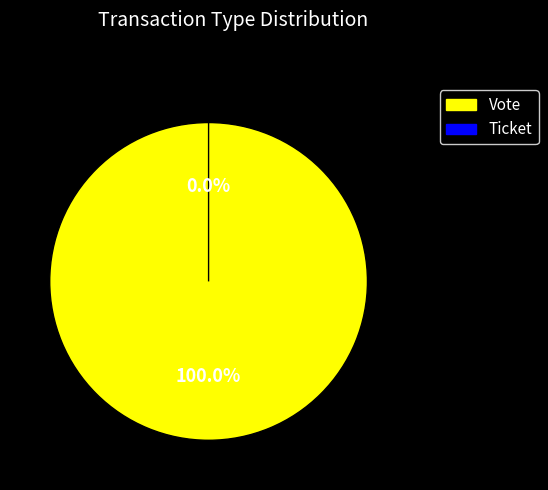

The Ticket slice represents 0% of the pie. True or false?

True